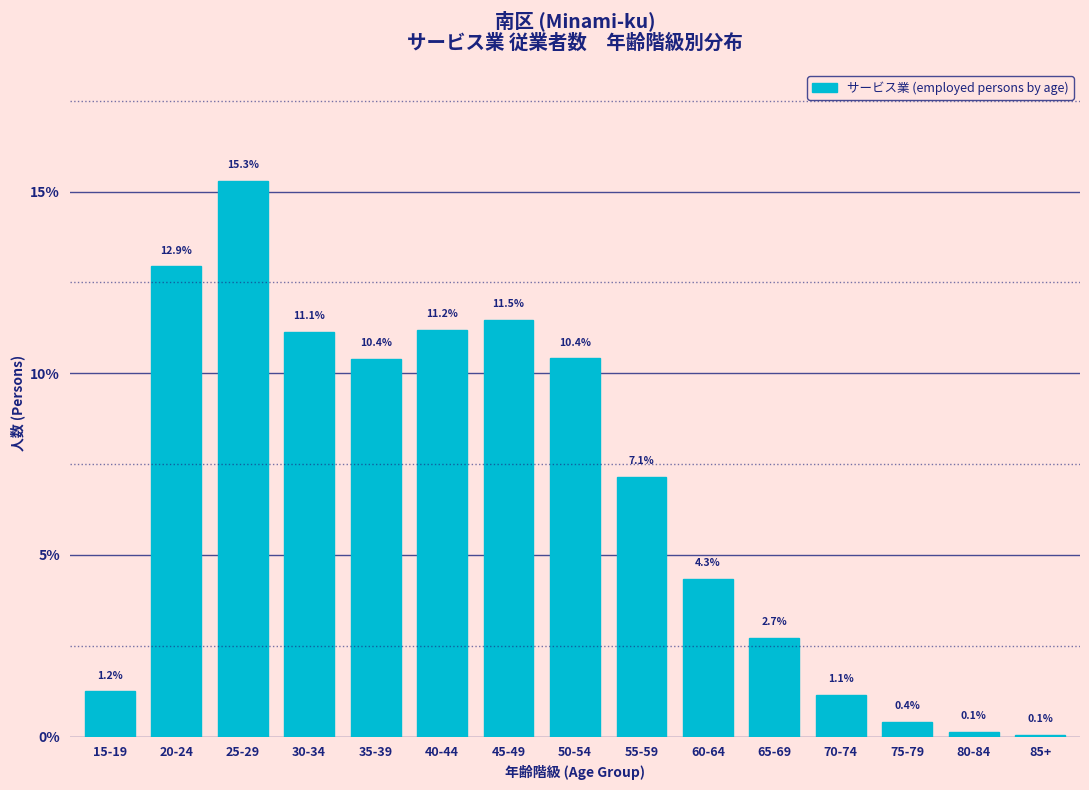

Reading right to left, what are all the values shown in this chart?

85+=0.1	80-84=0.1	75-79=0.4	70-74=1.1	65-69=2.7	60-64=4.3	55-59=7.1	50-54=10.4	45-49=11.5	40-44=11.2	35-39=10.4	30-34=11.1	25-29=15.3	20-24=12.9	15-19=1.2